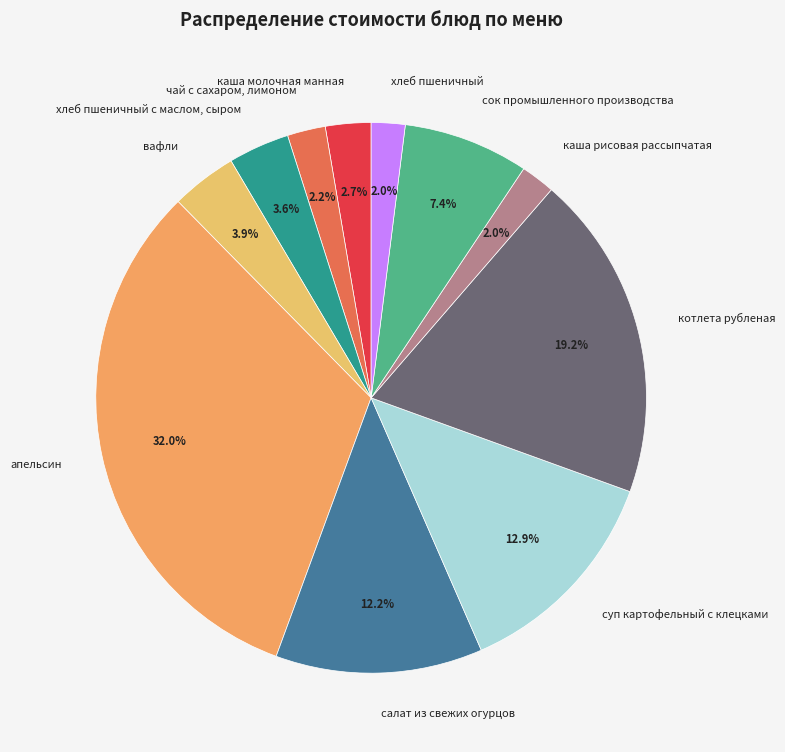

The салат из свежих огурцов slice represents 5% of the pie. True or false?

False